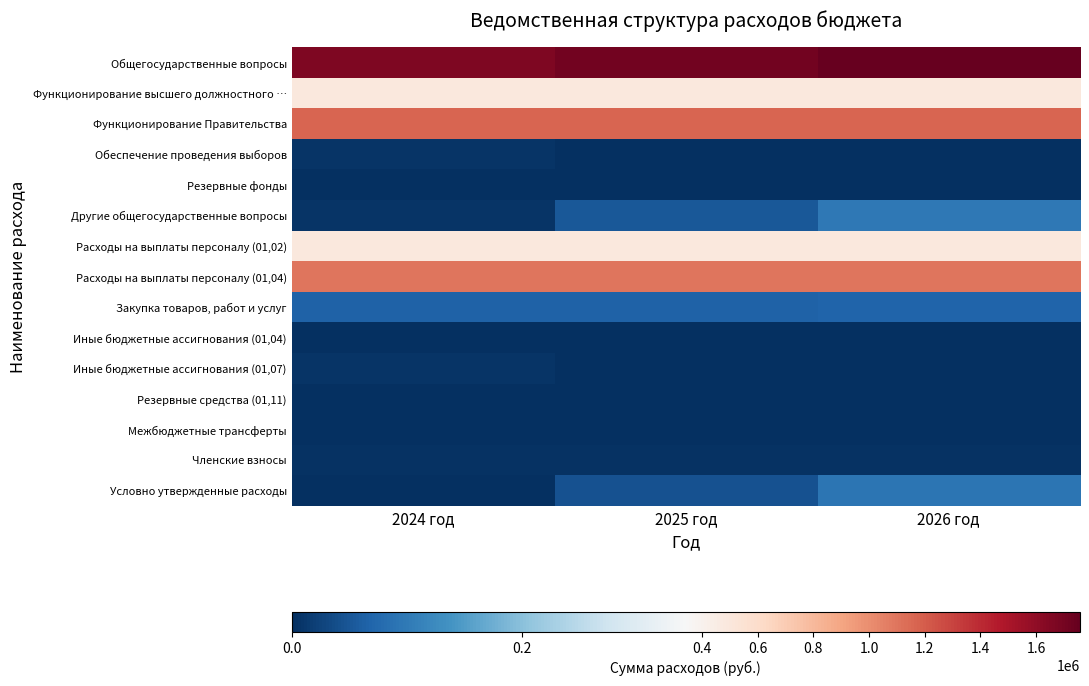

How many categories are shown in the chart?

3